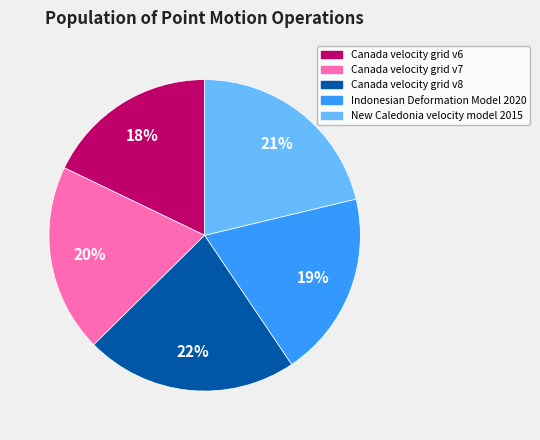

Between New Caledonia velocity model 2015 and Indonesian Deformation Model 2020, which is larger?

New Caledonia velocity model 2015